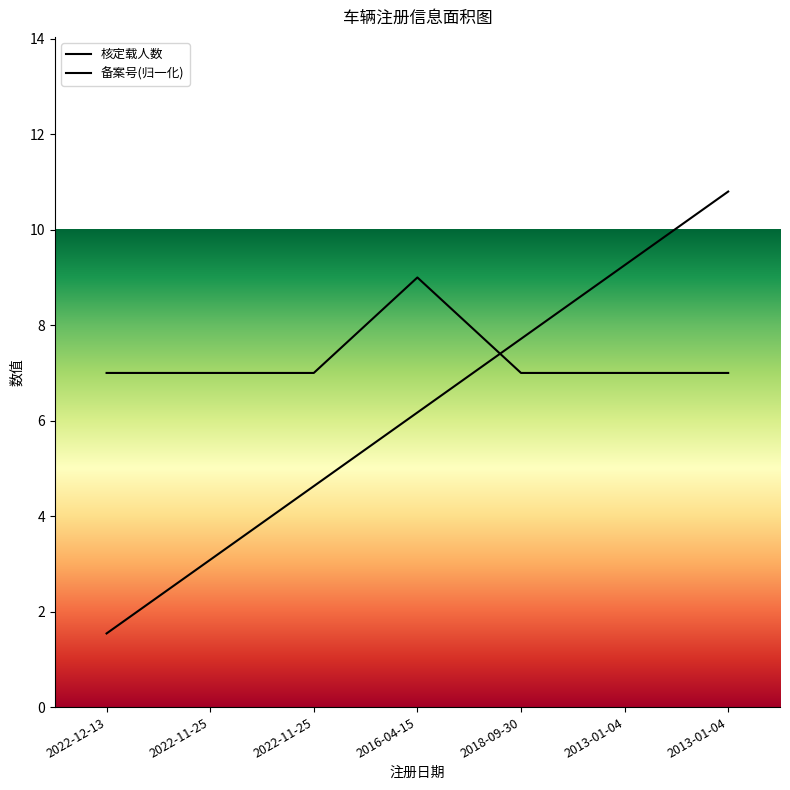

How many categories are shown in the chart?

7